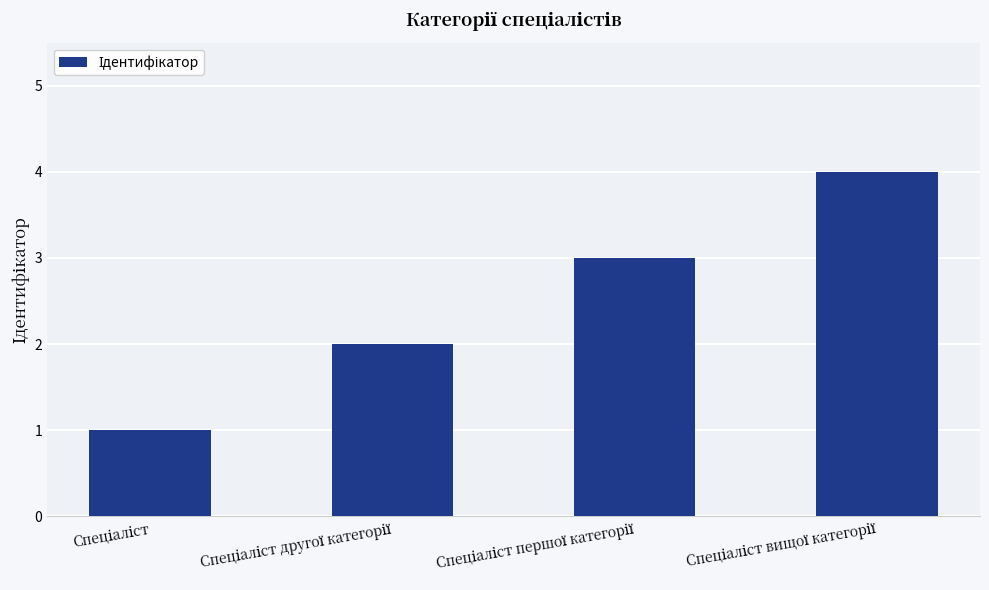

What is the sum of all values?

10